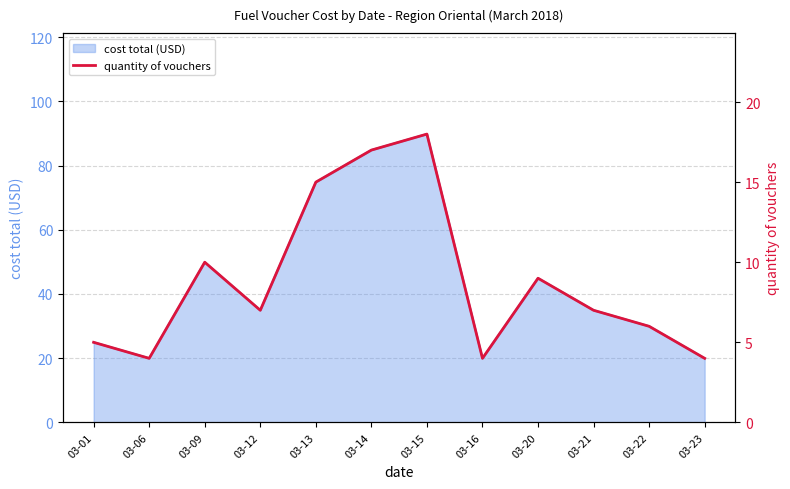

What is the minimum value for cost total (USD)?

20.0